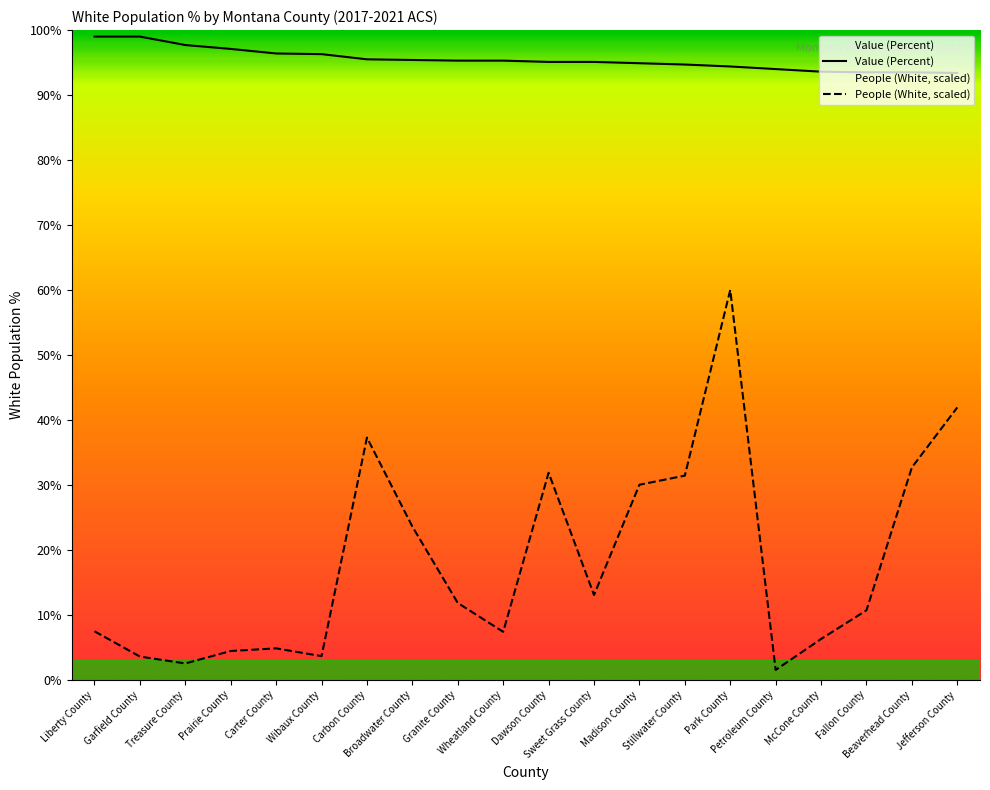

Where does the People (White, scaled) series first go above 11?

Carbon County